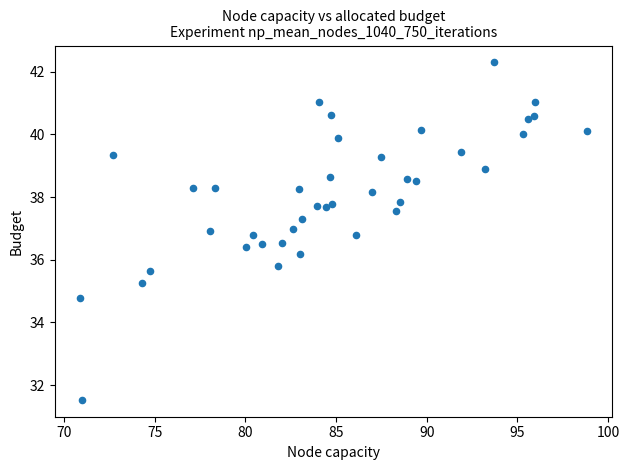

What is the range of Y values (max minus min)?

10.8